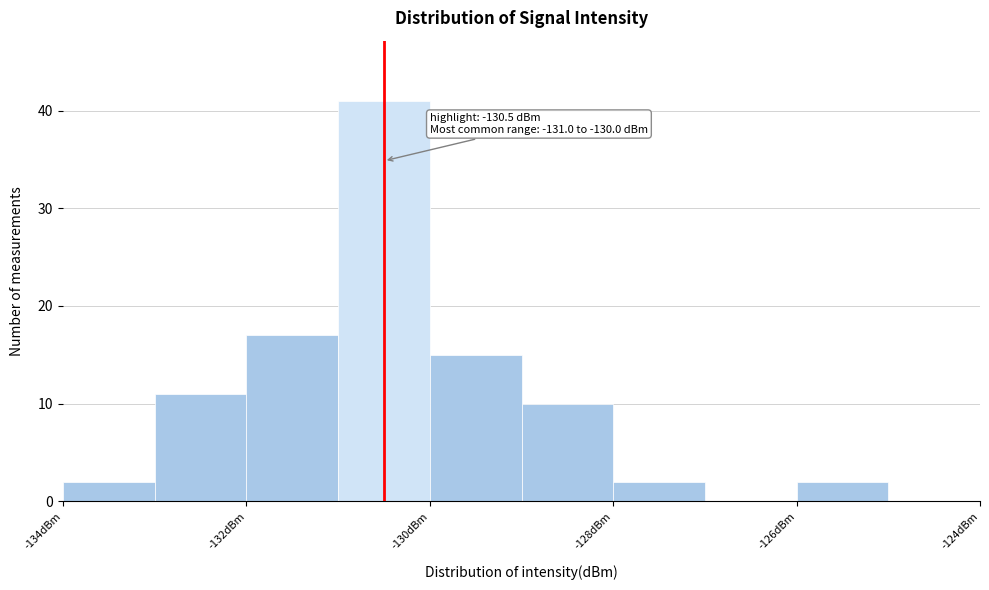

Over which range of the x-axis is the bar tallest?

-131 to -130